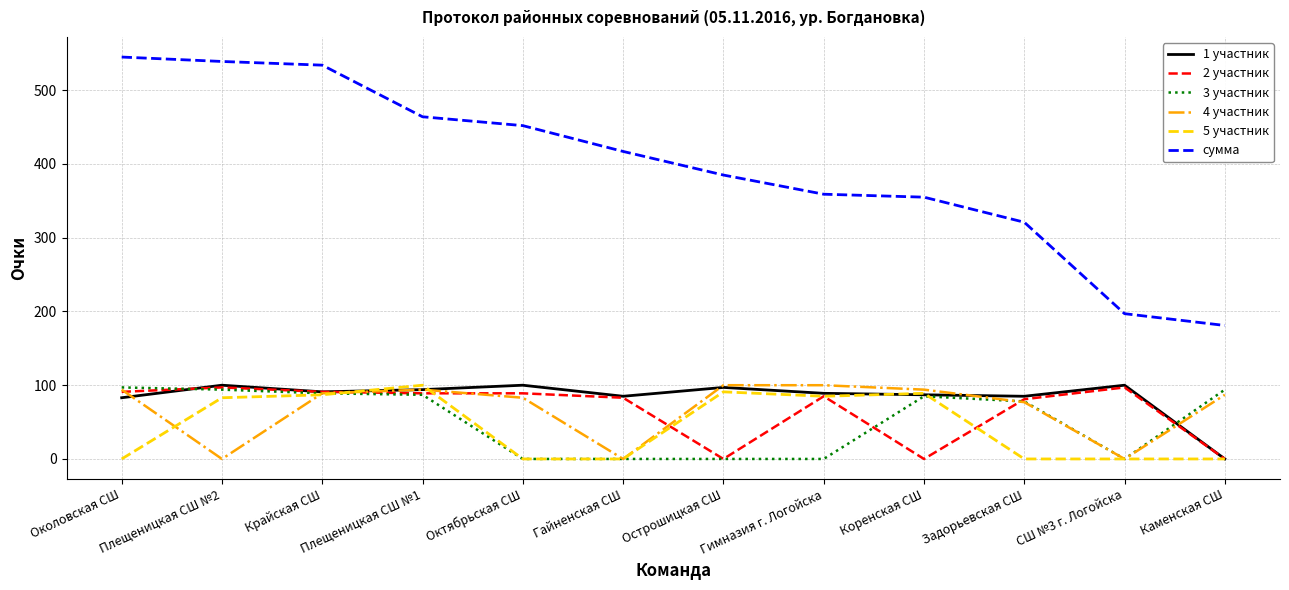

What is the total value across all series at Октябрьская СШ?

724